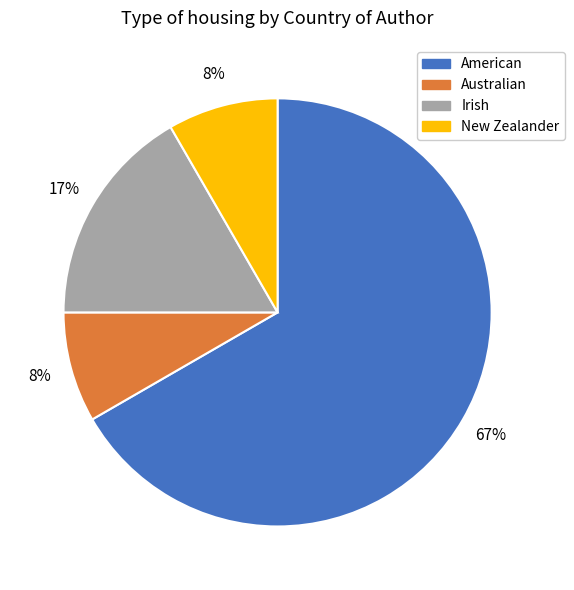

Do Irish and Australian together represent more than half of the pie?

No